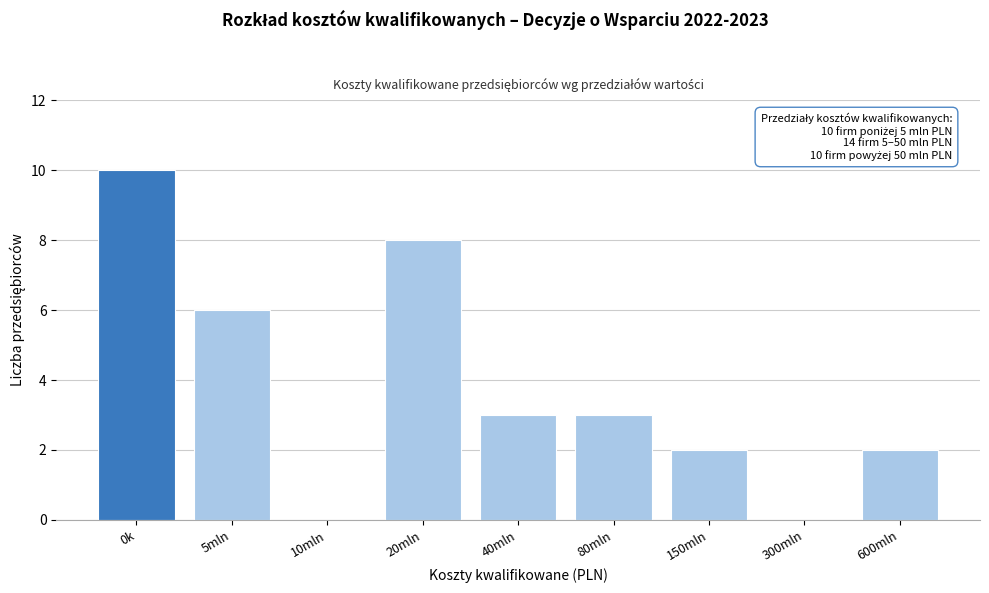

Reading left to right, what are all the values shown in this chart?

0k=10	5mln=6	10mln=0	20mln=8	40mln=3	80mln=3	150mln=2	300mln=0	600mln=2